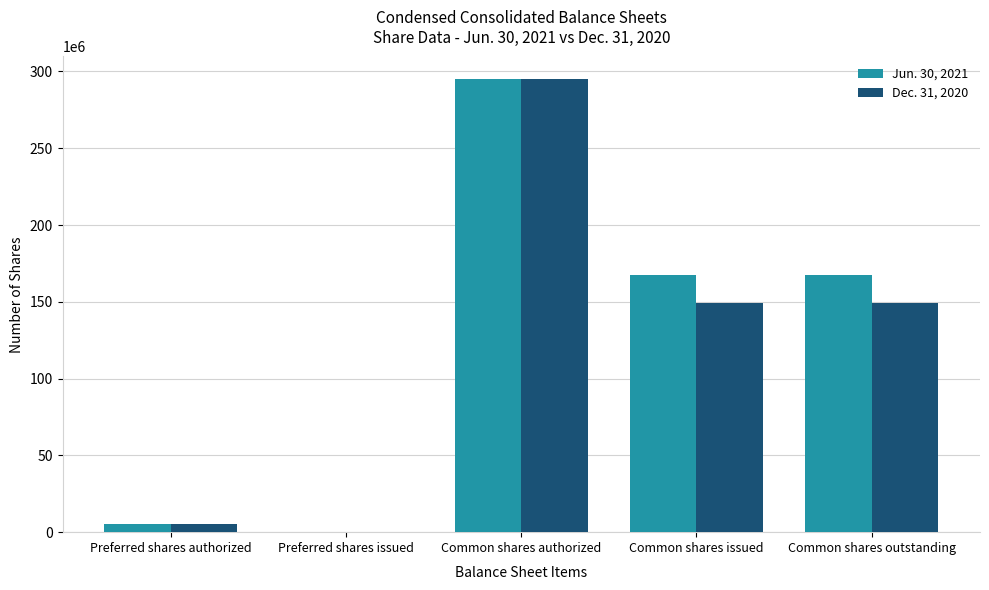

Which series has the largest total across all categories?

Jun. 30, 2021